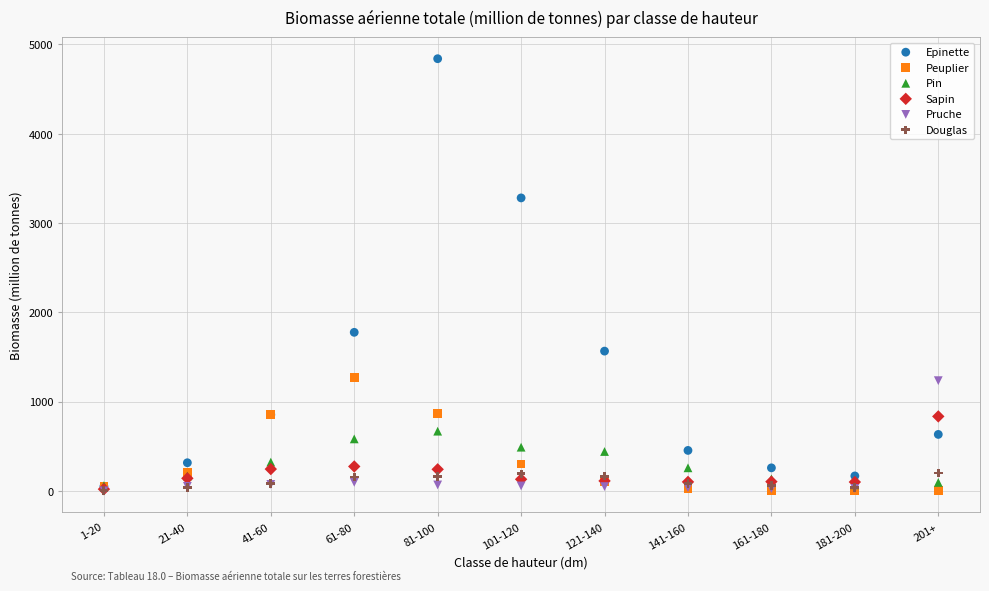

Across all series, what Y value is closest to 2420?

1775.7